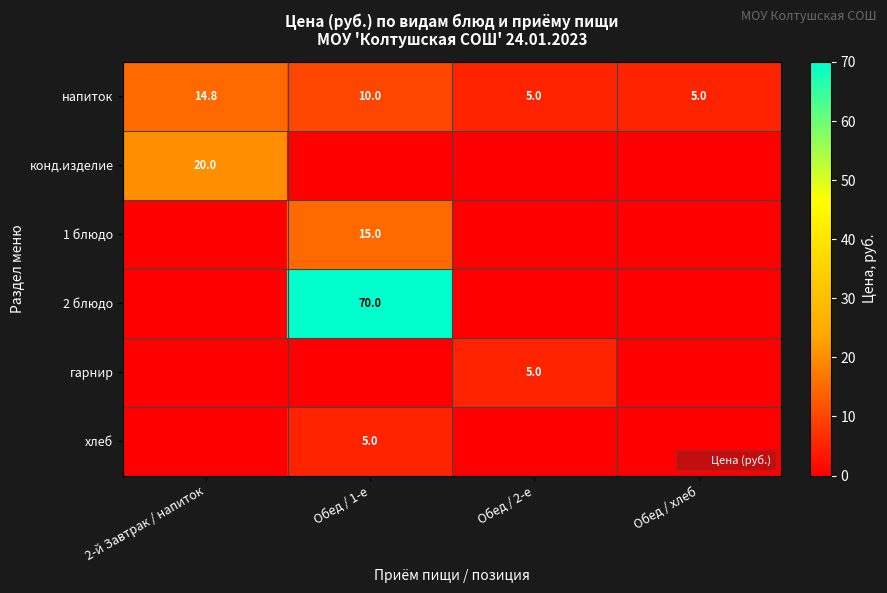

Count the 2 блюдо values in the range 0 to 70.

4